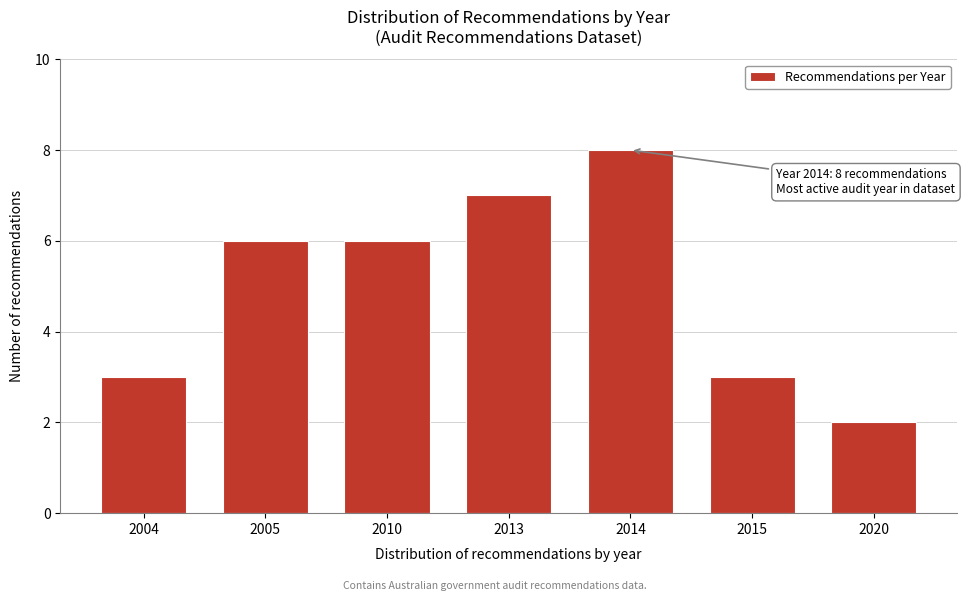

Reading left to right, list all the values displayed in this chart.

2004=3	2005=6	2010=6	2013=7	2014=8	2015=3	2020=2